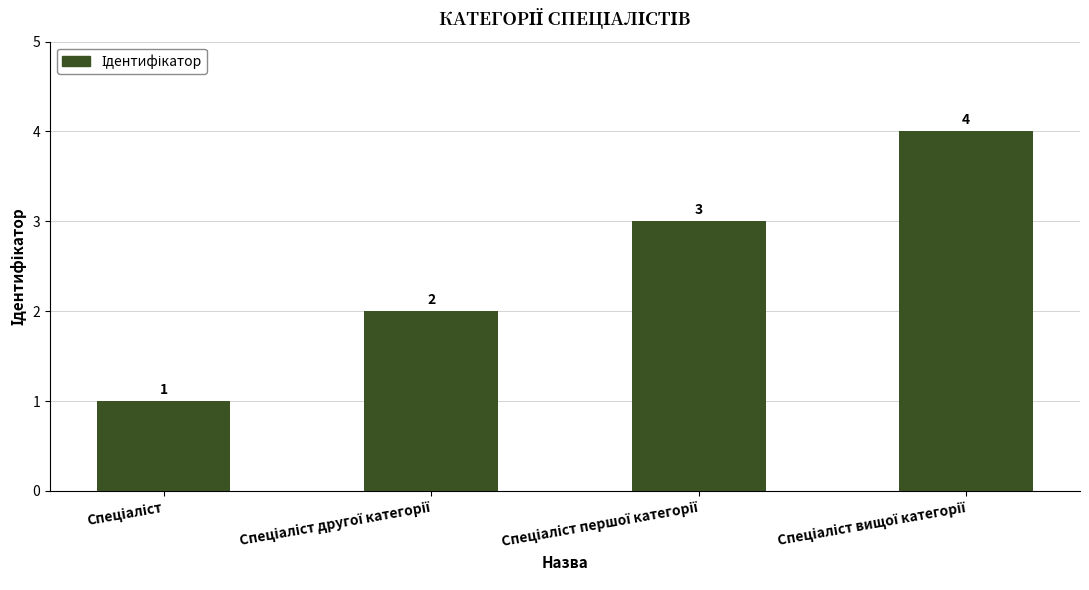

What is the maximum value shown in the chart?

4